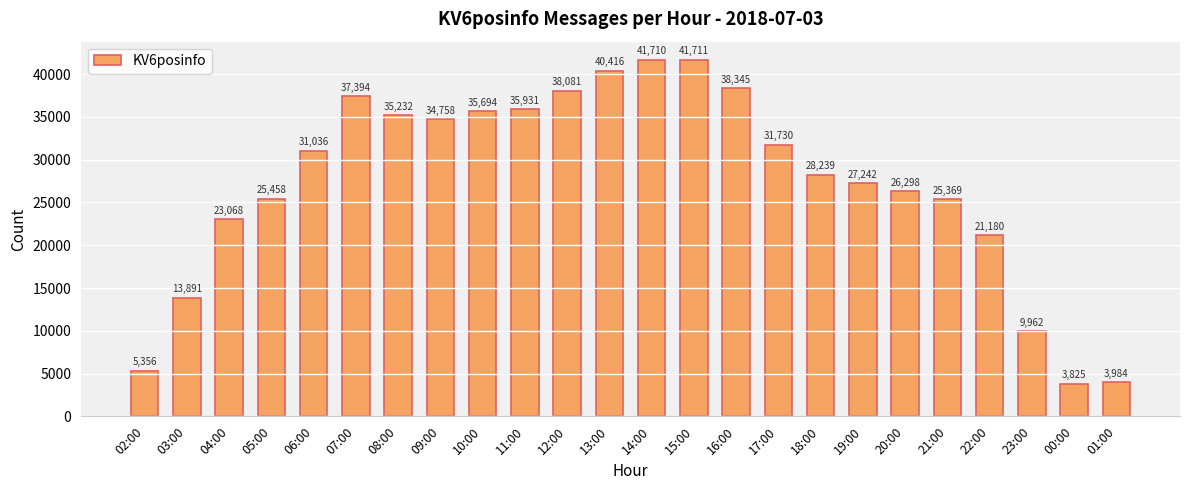

What is the sum of all values?

655910